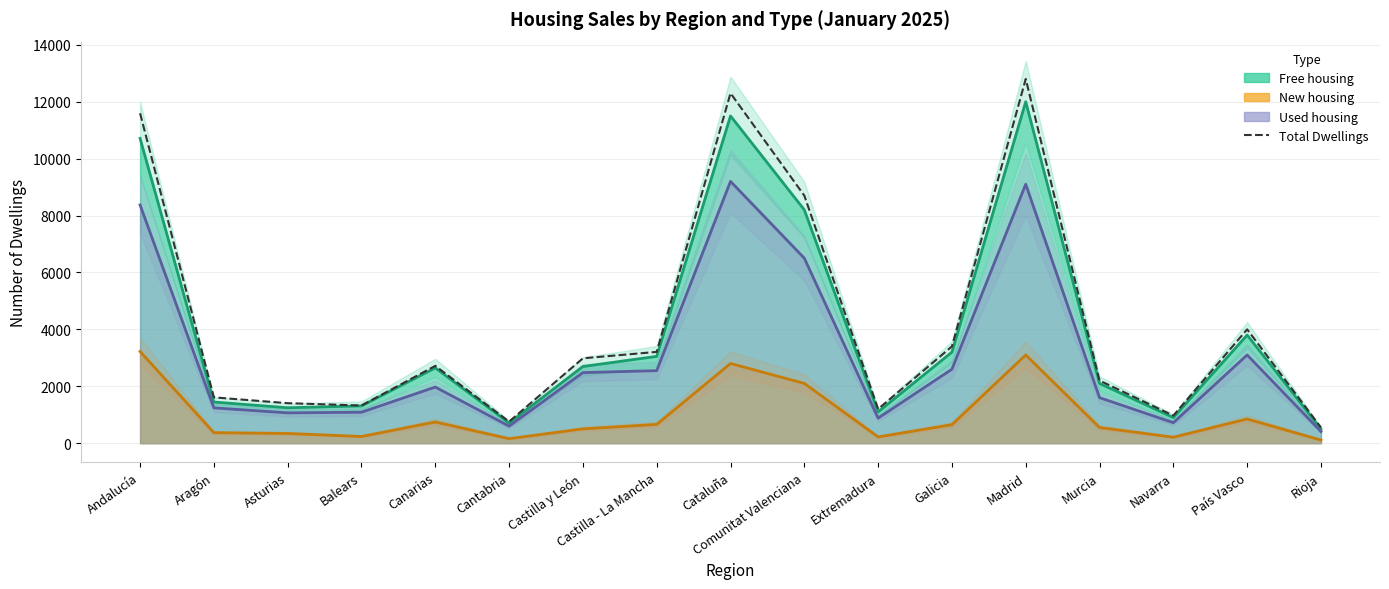

What is the sum of all values?

71718